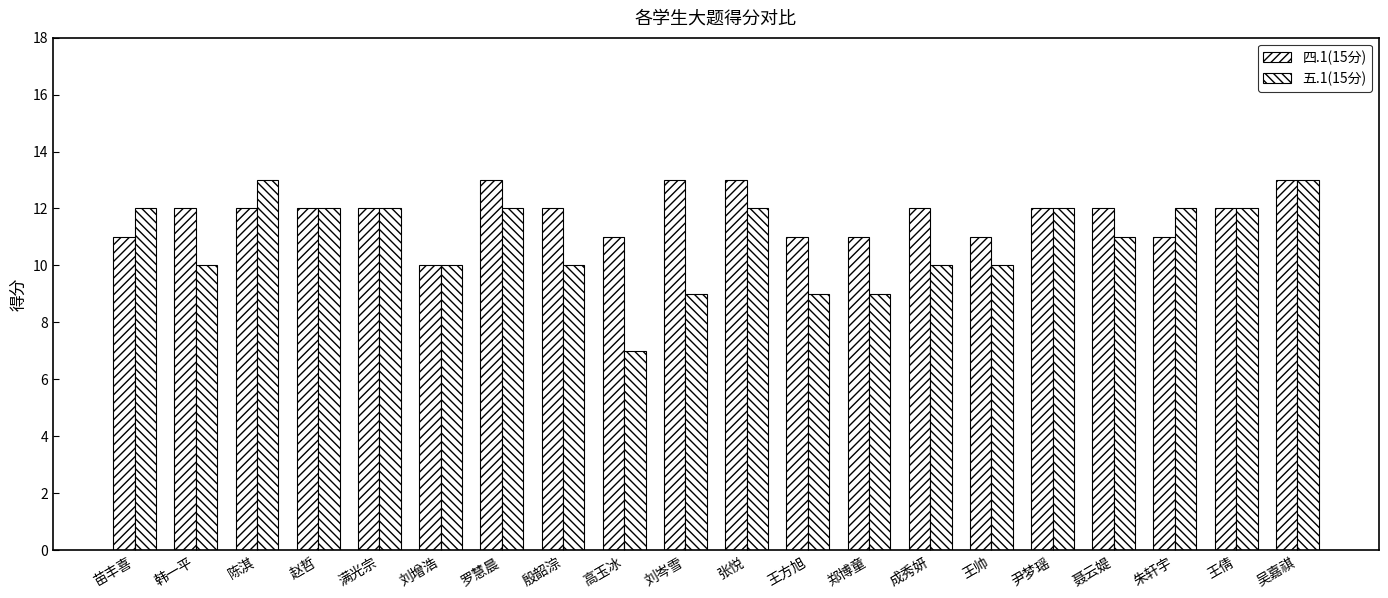

How many groups of bars are there?

20